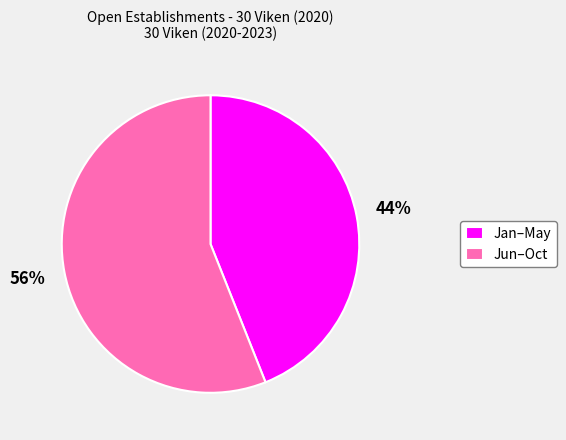

What is the largest slice in the pie chart?

Jun–Oct